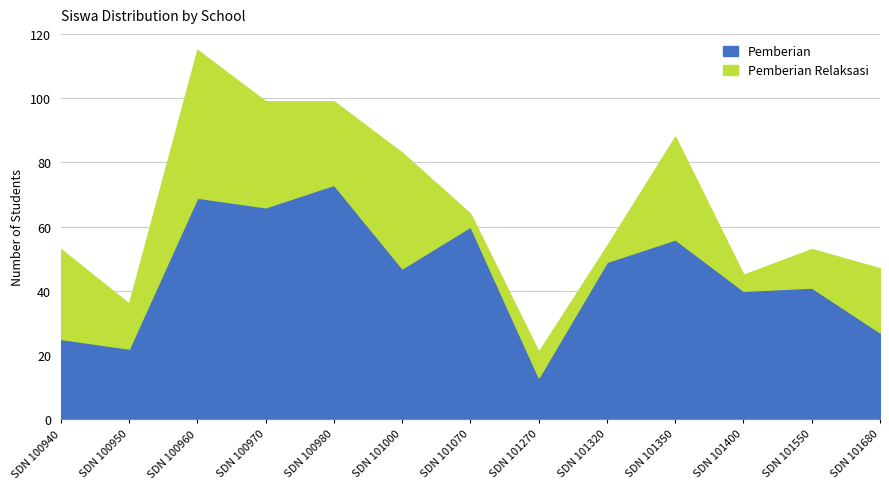

What is the value of the 1st point from the left?

25